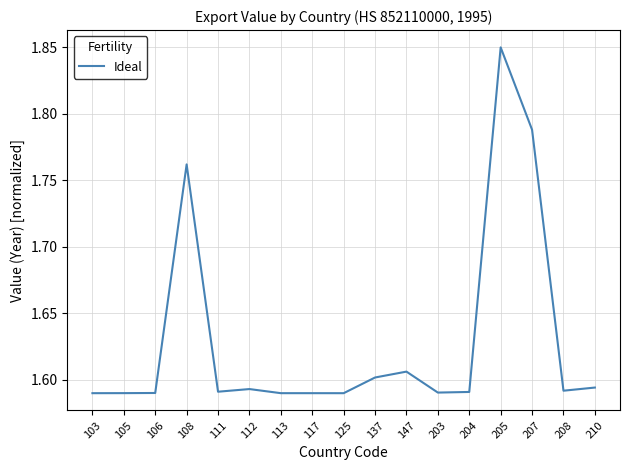

Which has a higher value, 103 or 147?

147